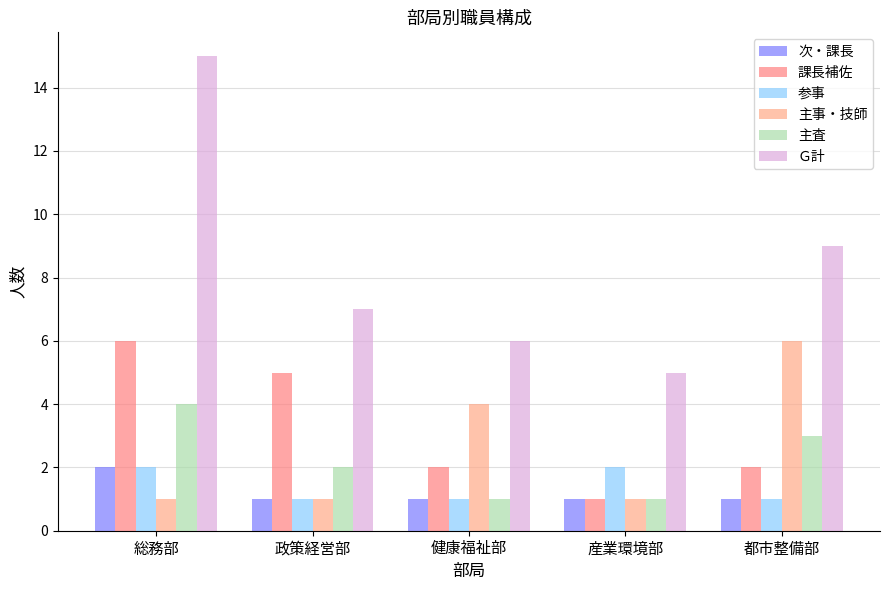

What is the label of the 2nd bar from the left?

政策経営部